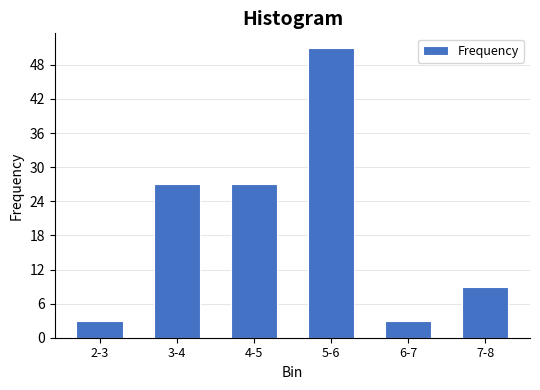

Reading left to right, extract all data points from this chart.

3	27	27	51	3	9